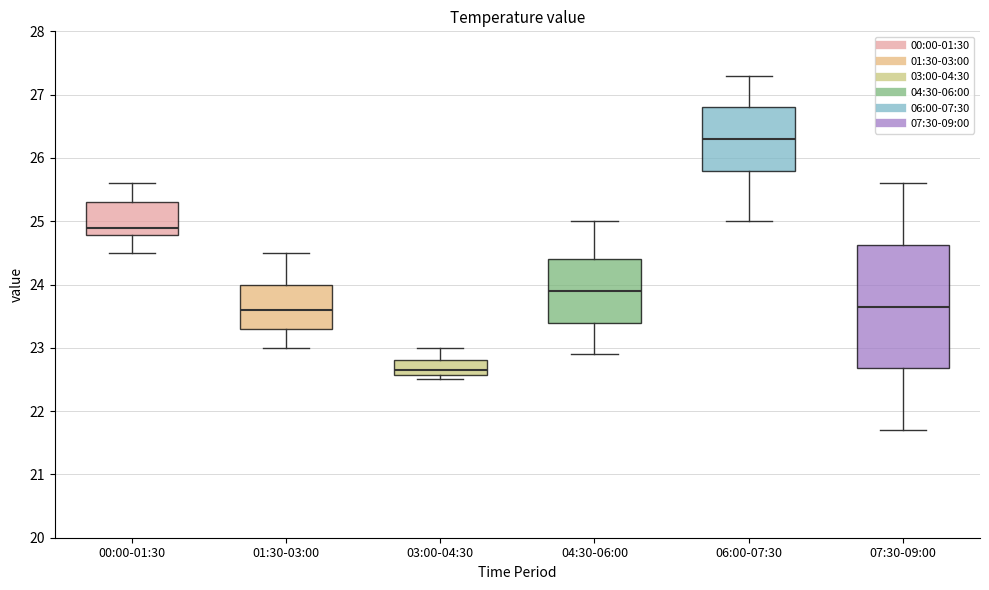

Which box is the tallest, from its lower edge to its upper edge?

07:30-09:00